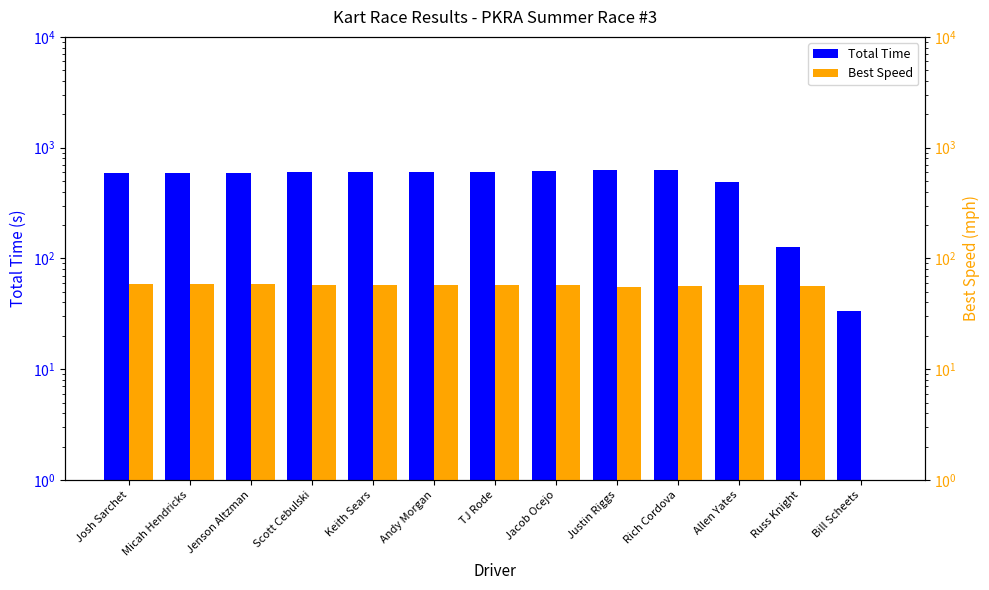

Which has a higher value, Russ Knight or Justin Riggs?

Justin Riggs